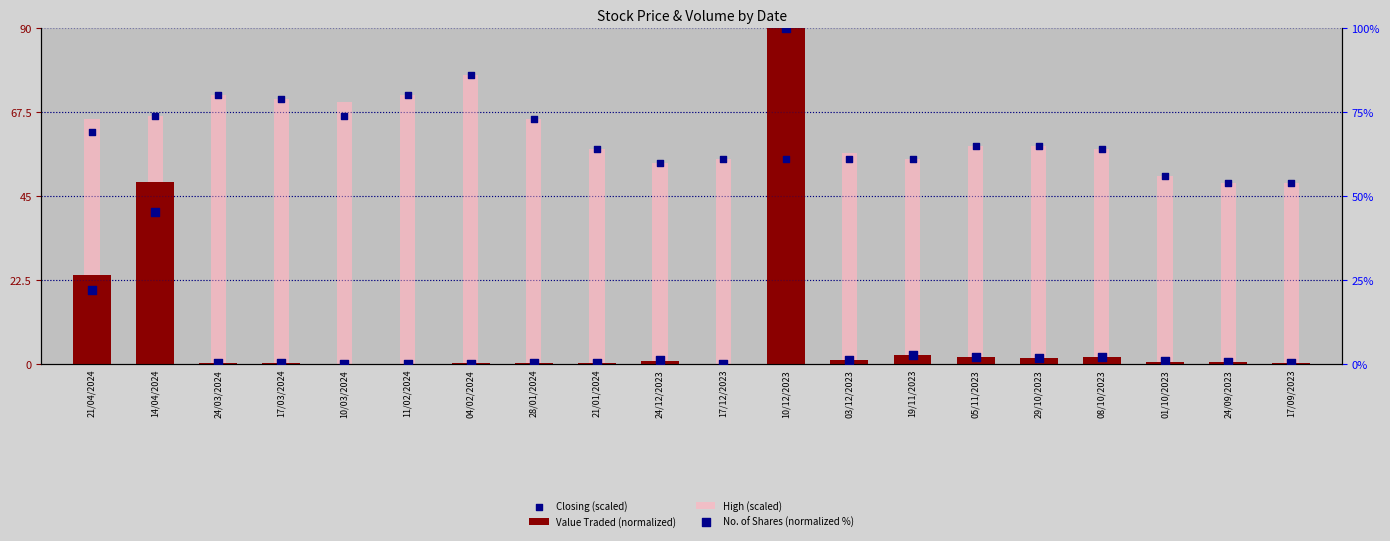

What is the total value across all series at 14/04/2024?

227.4